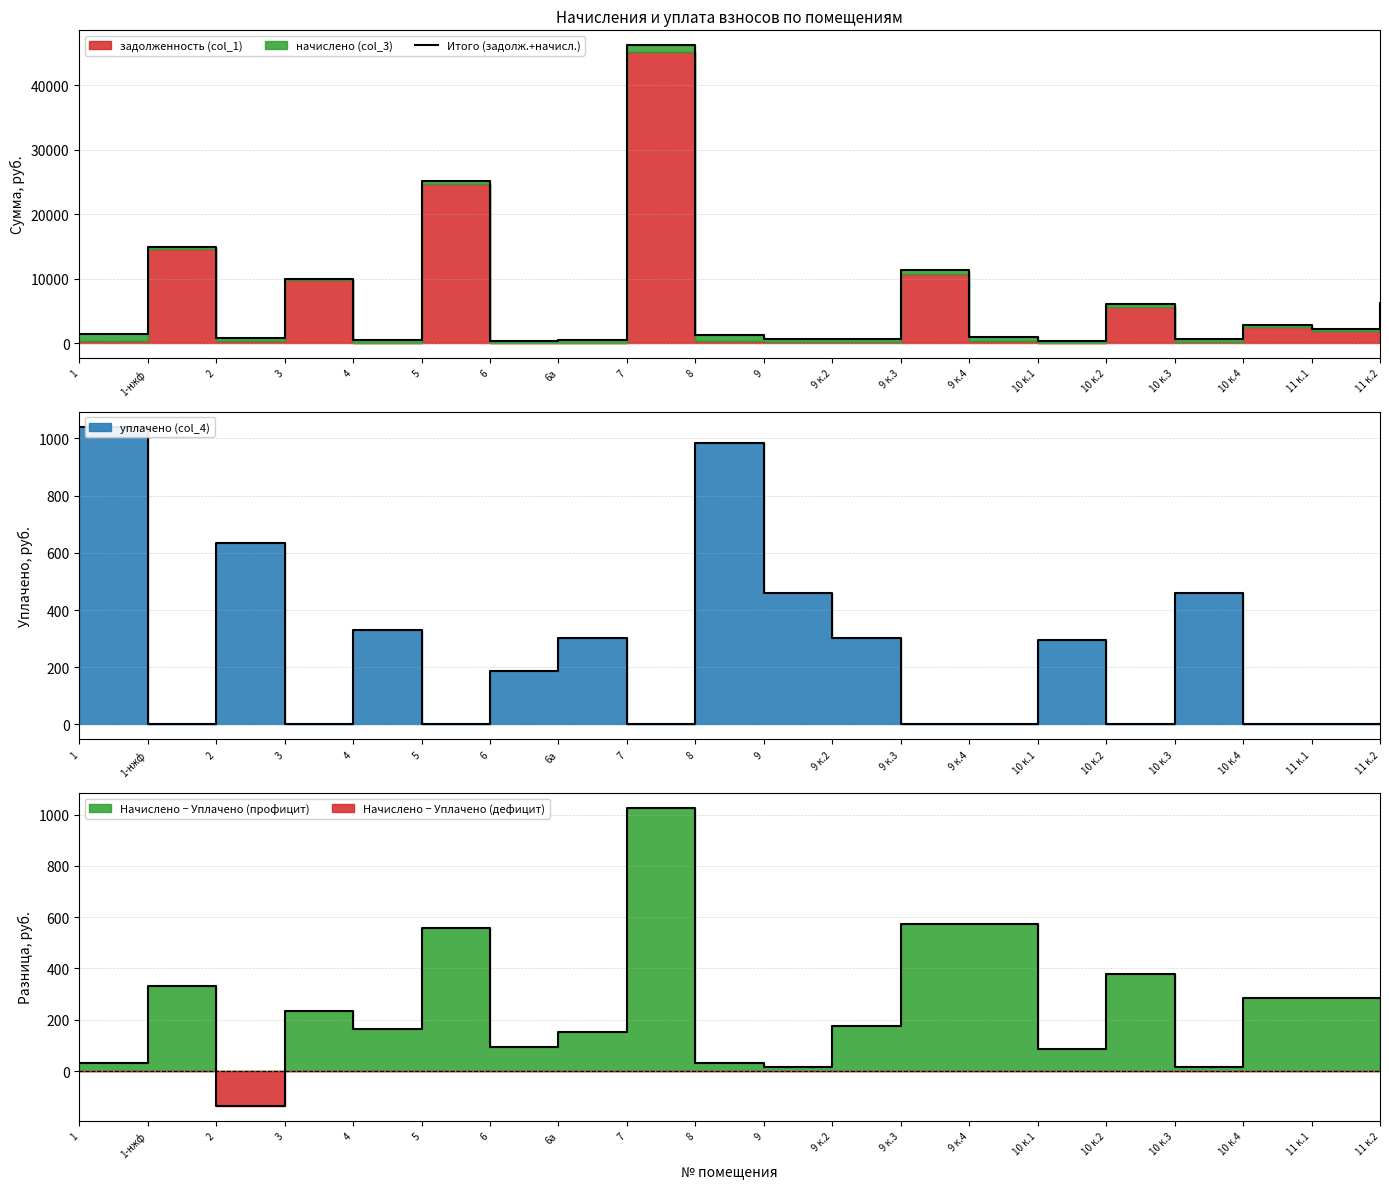

The chart shows a value of 605.3 at 6а. True or false?

False